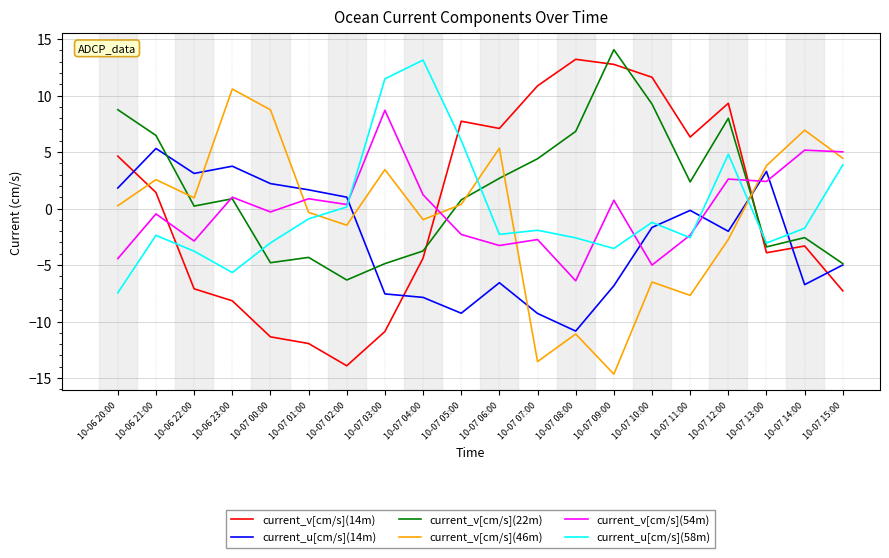

At which category does the chart reach its minimum across all series?

10-07 09:00